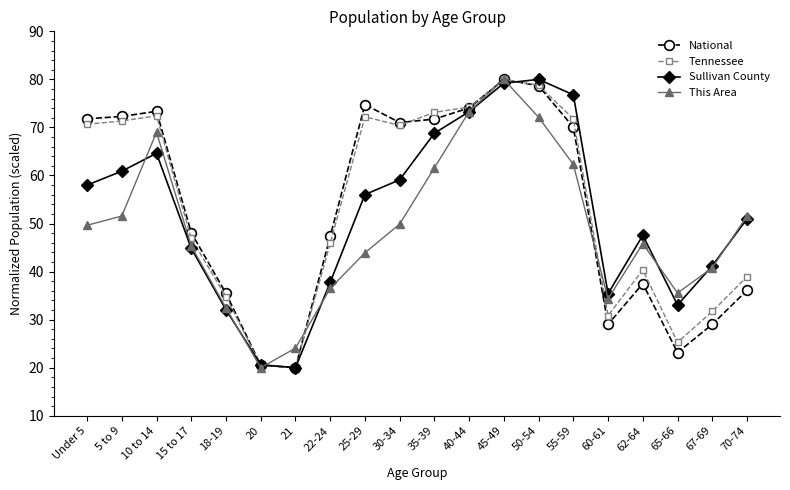

How many distinct data groups are displayed?

4